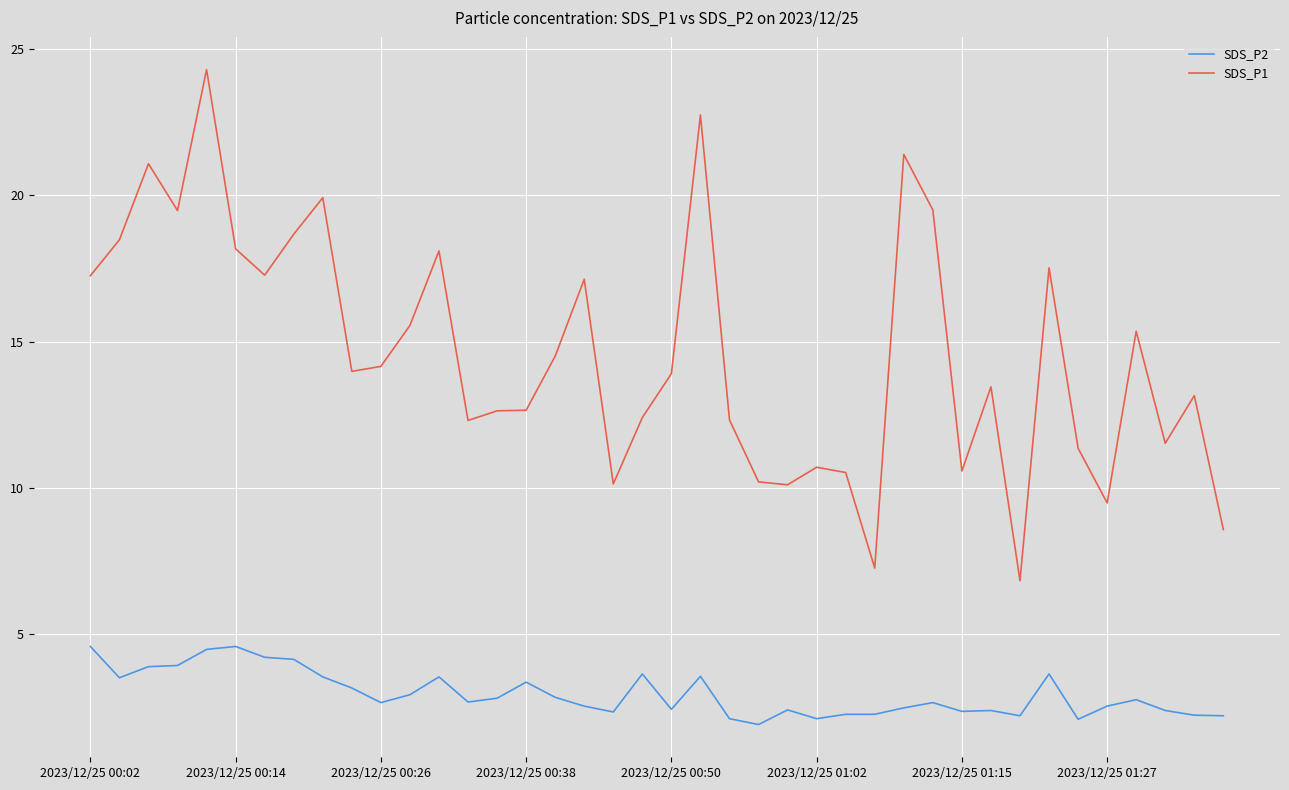

True or false: SDS_P1 and SDS_P2 cross at least once.

False